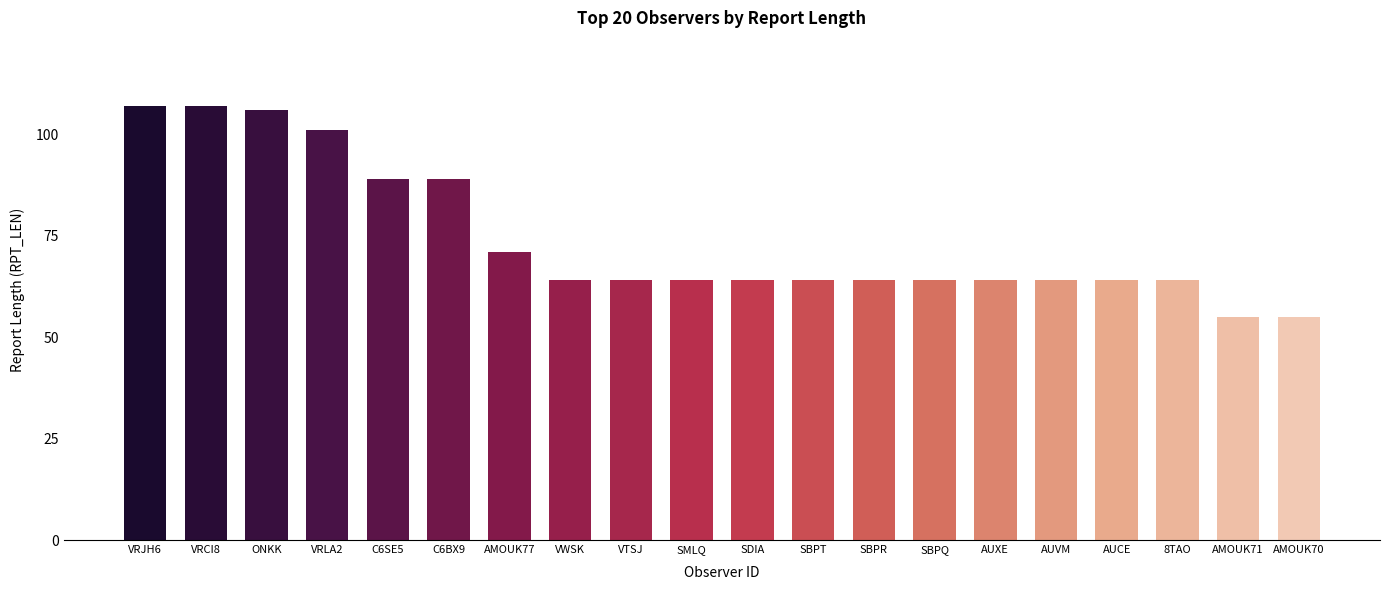

Are the bars grouped side by side (vs. stacked)?

No